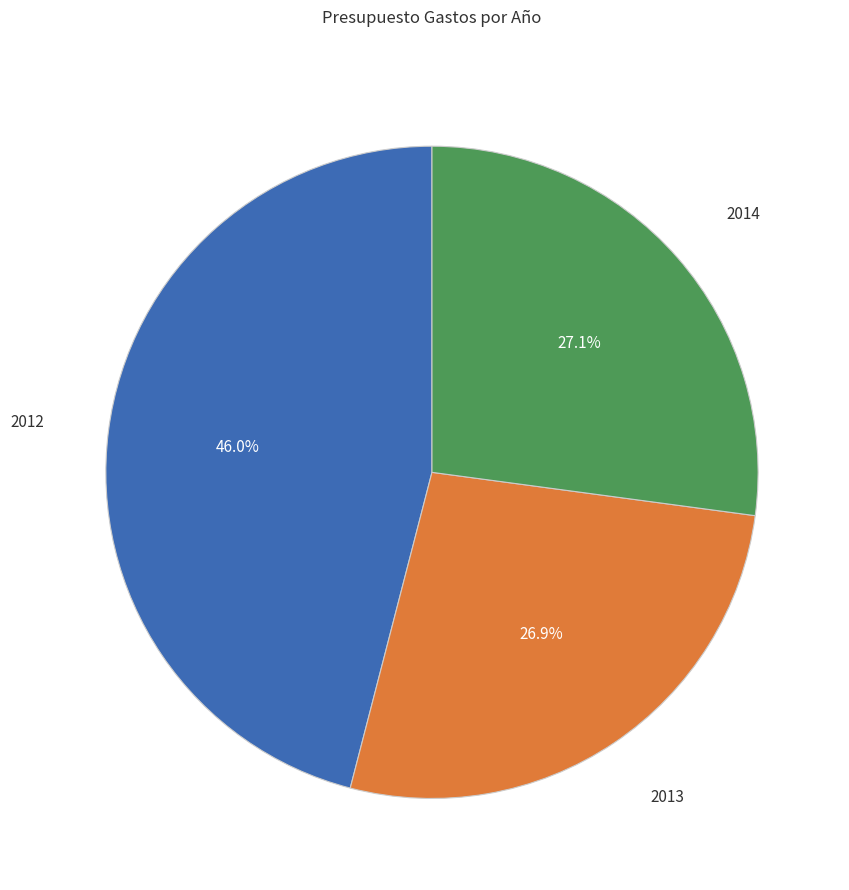

Is there any slice that represents more than half of the pie?

No